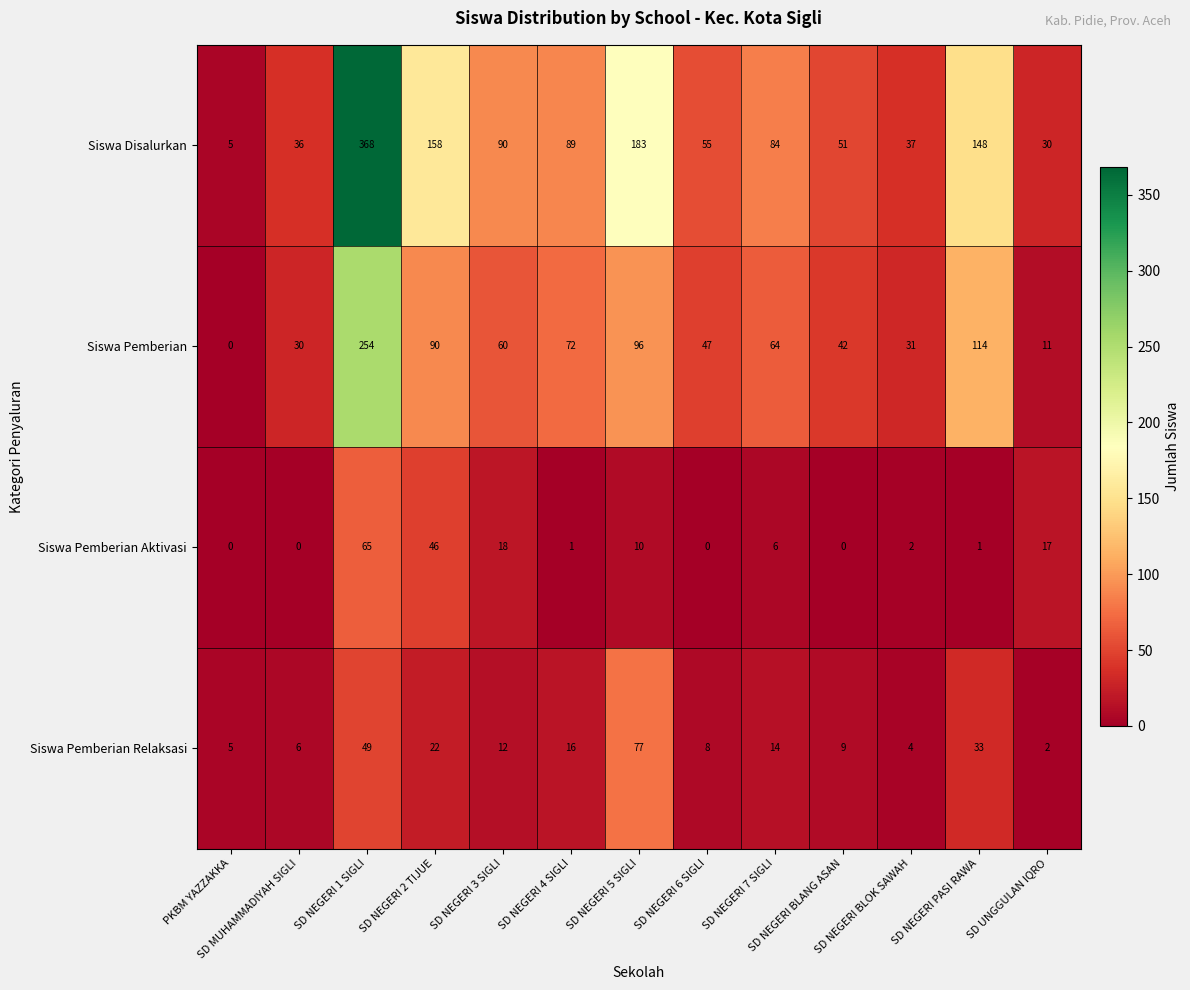

What is the maximum value shown in the chart?

368